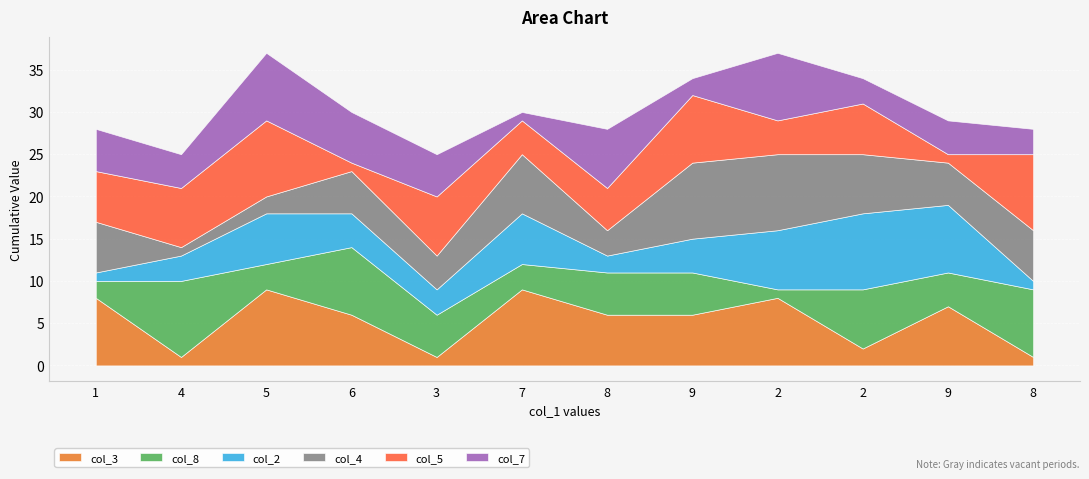

What is the difference between the highest and lowest values at 1?

7